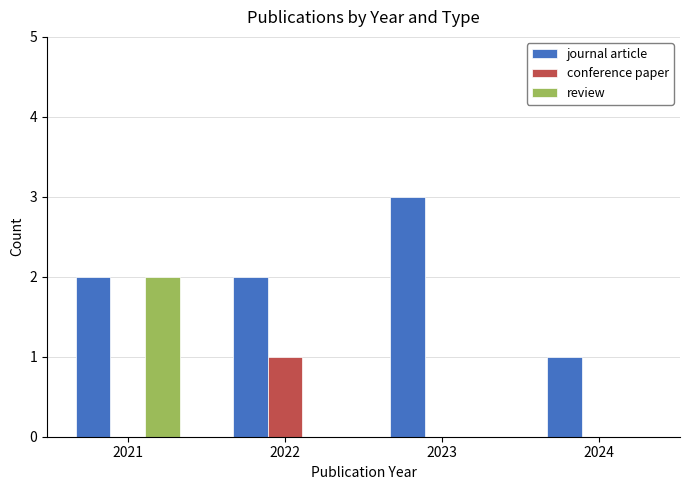

Count the number of categories in the chart.

4